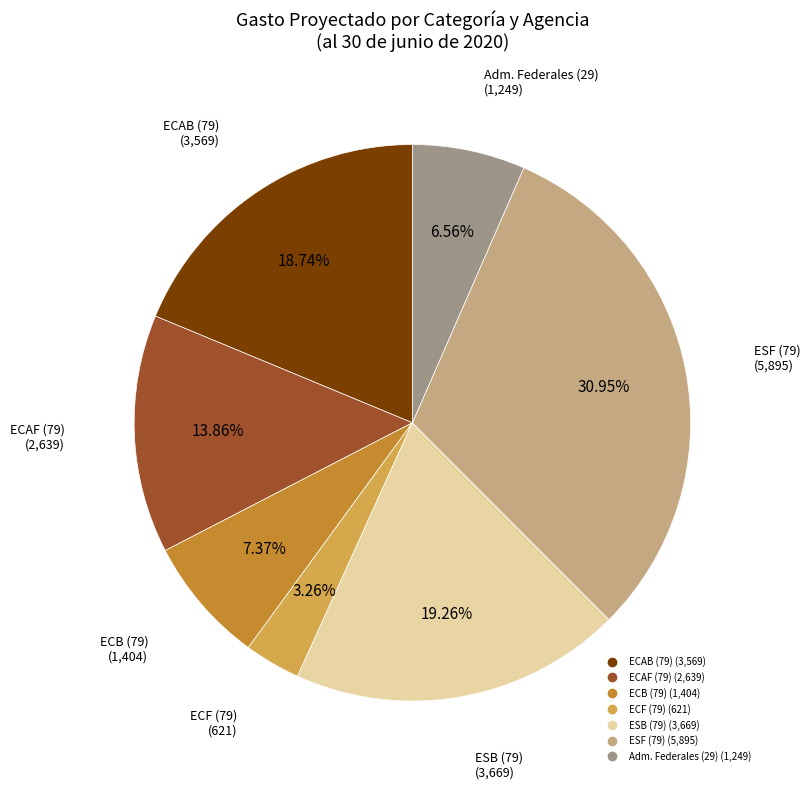

Is there any slice that represents more than half of the pie?

No